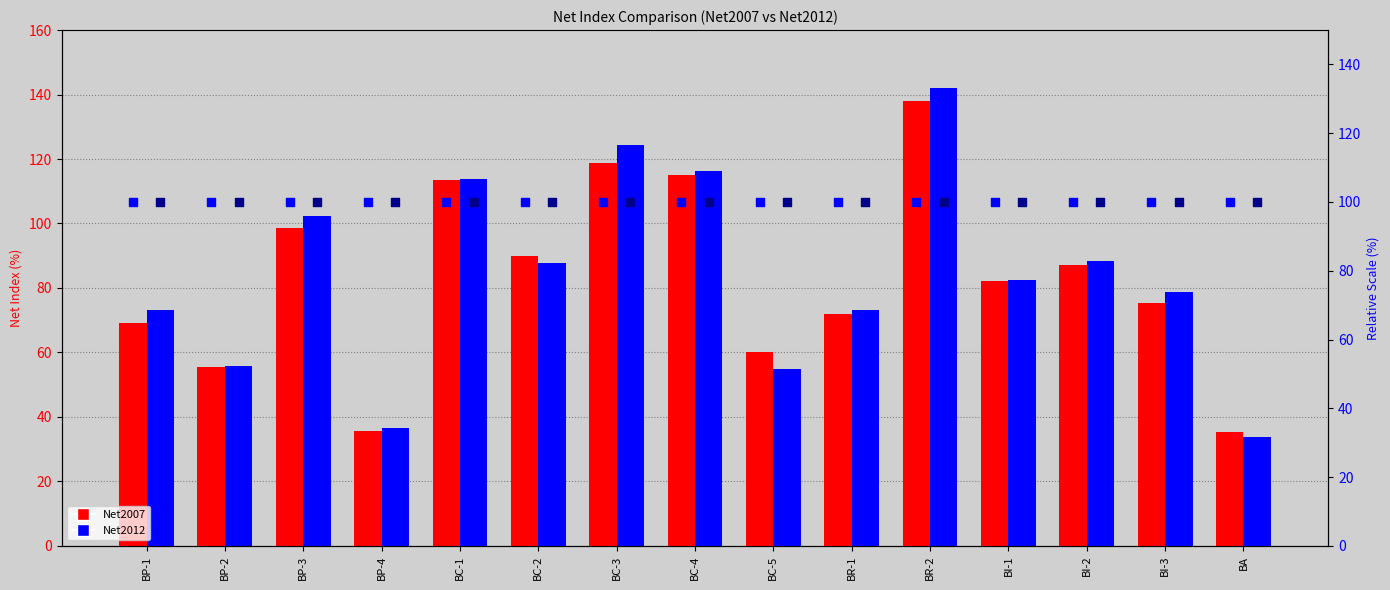

Which series contains the highest Y value?

Net2012